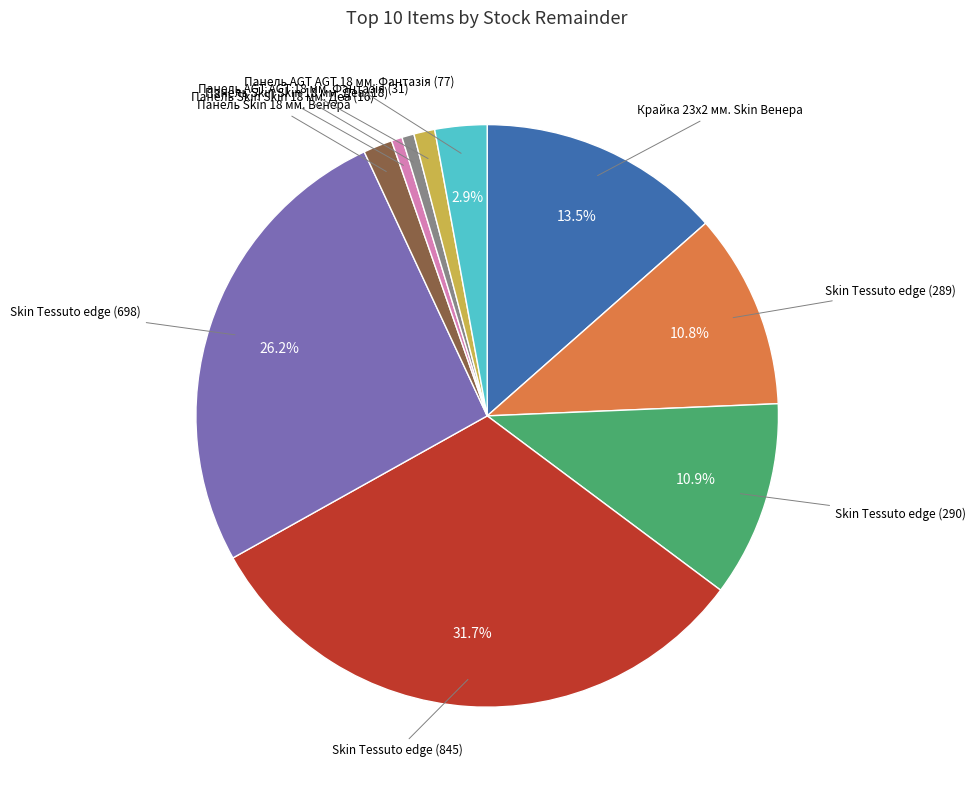

How many segments does this pie chart have?

10